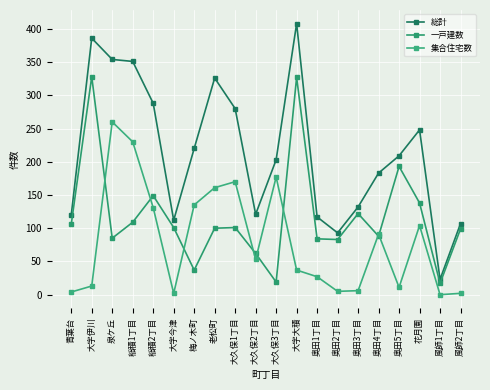

Where does the 一戸建数 series first go above 101?

青葉台